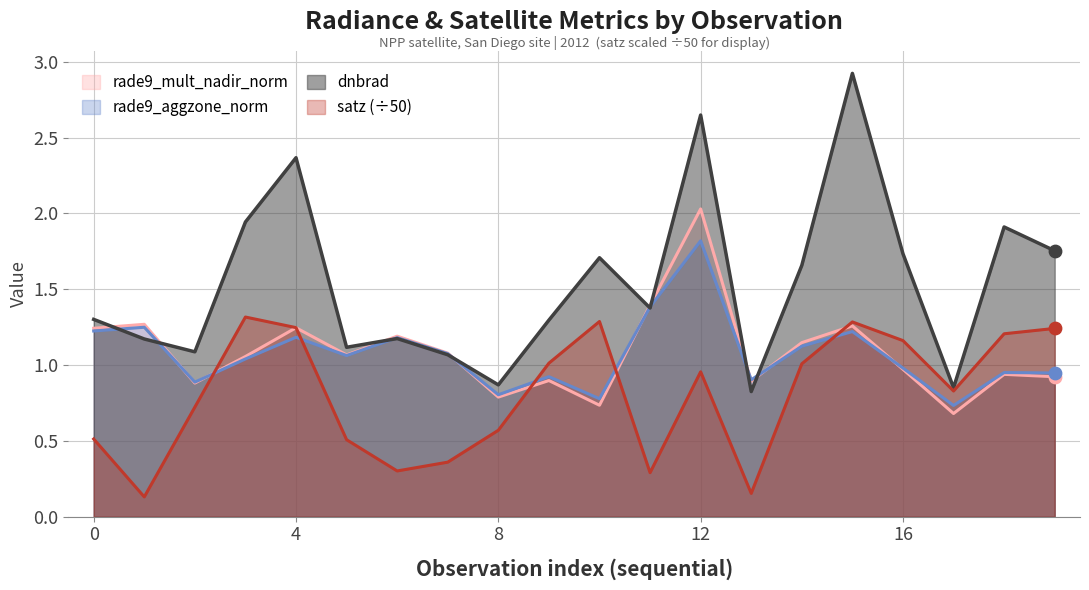

At how many categories does at least one series exceed 1?

17